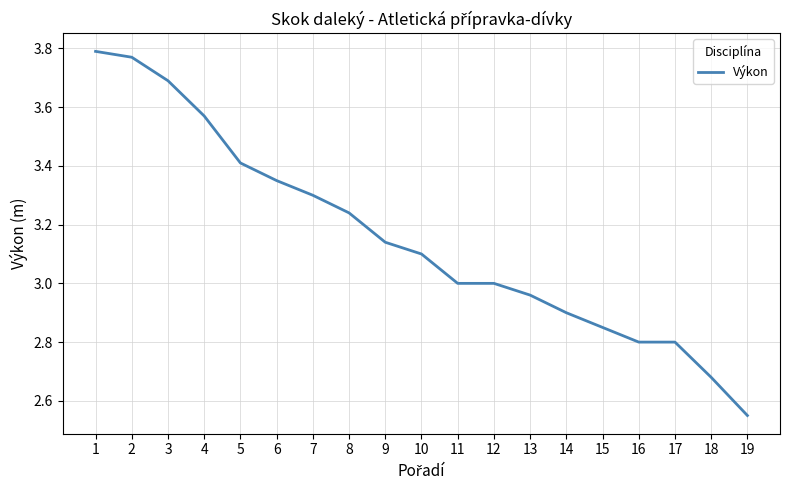

What is the change in value from 3 to 14?

-0.8